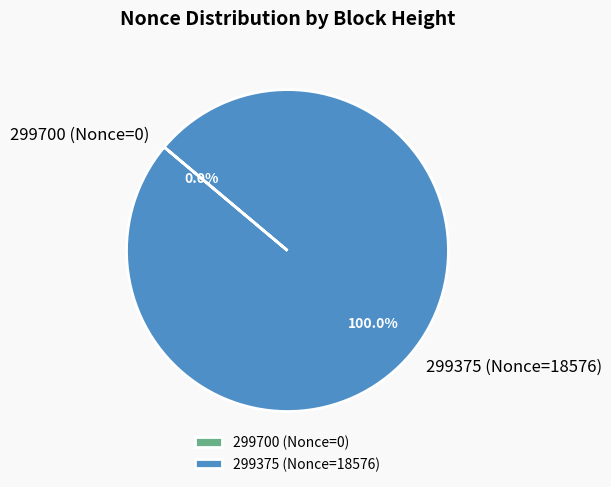

Is there a majority slice in this chart?

Yes